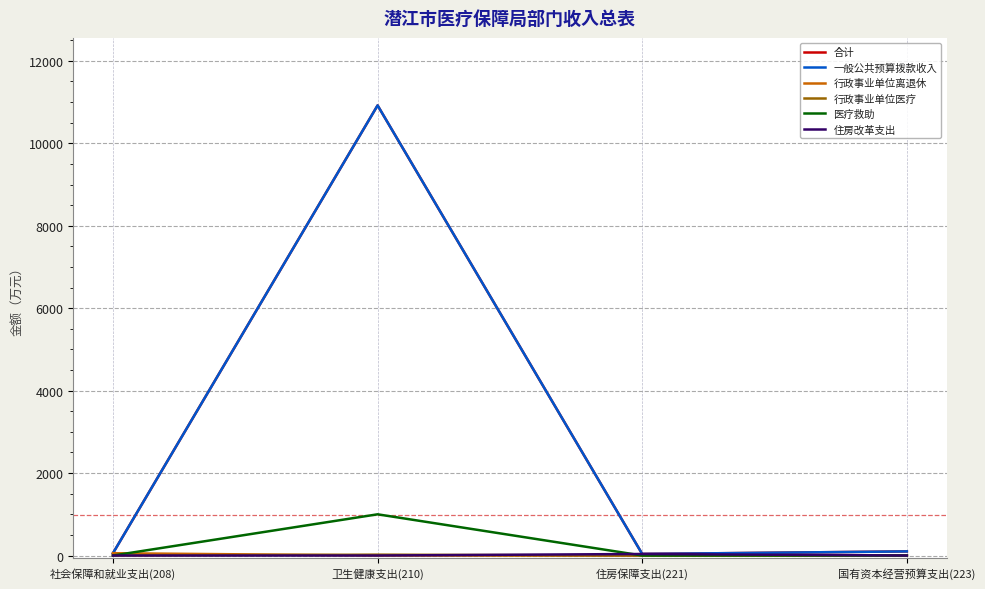

Which series has the largest total across all categories?

合计